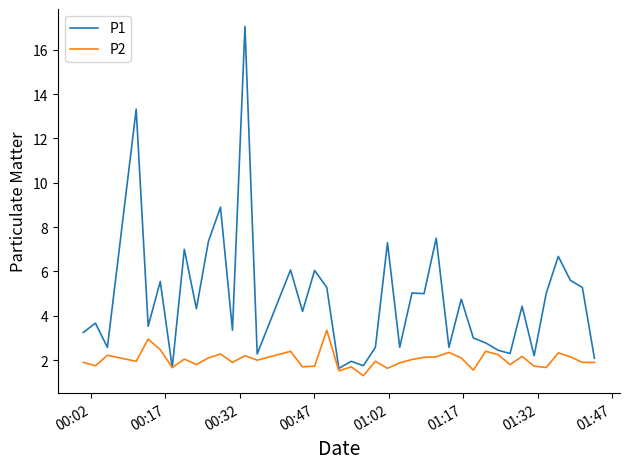

Which series has the widest spread of values?

P1